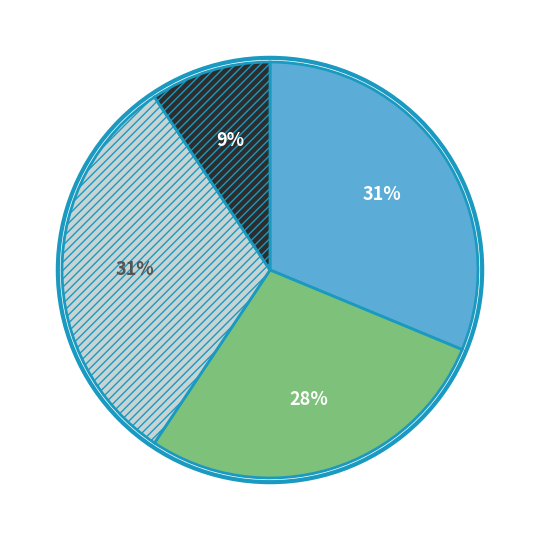

To the nearest percent, what is the difference between the largest and smallest slice percentages?

22%